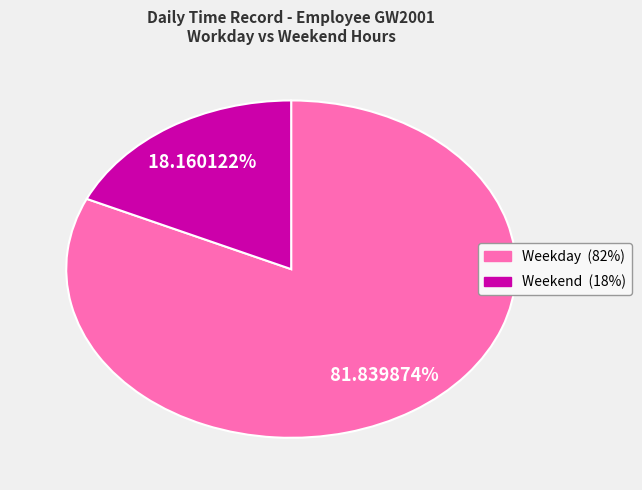

Is there a majority slice in this chart?

Yes